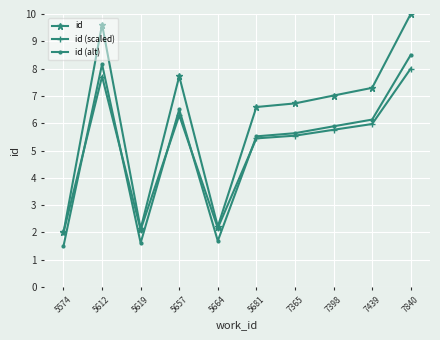

True or false: id (alt) has more than 2 interior local peaks.

False